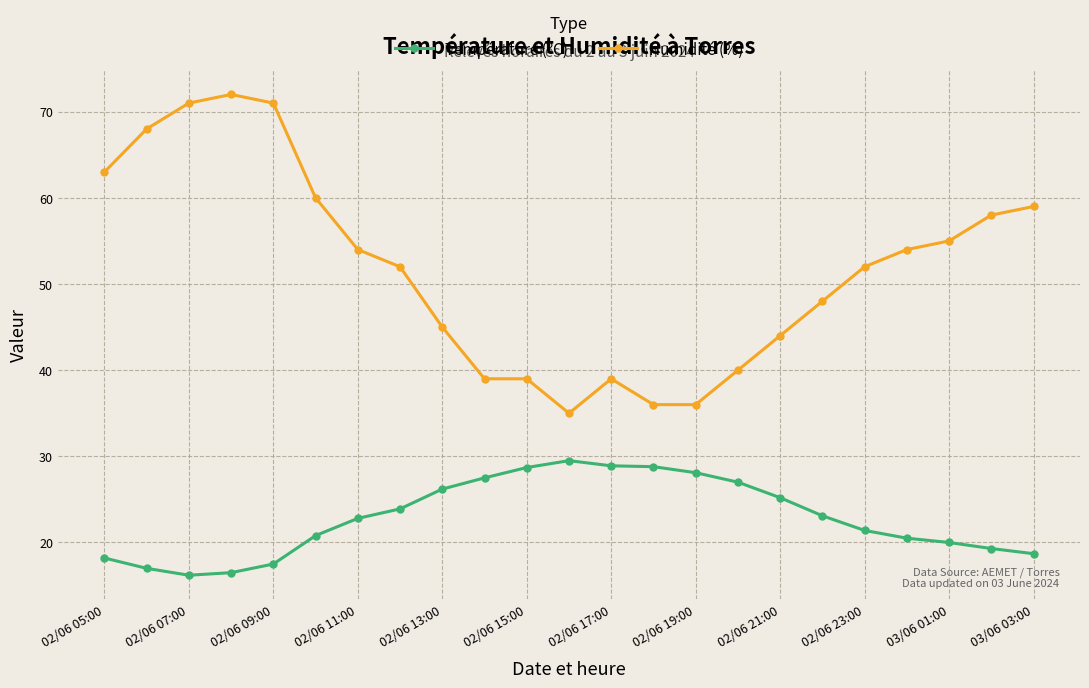

True or false: Température (ºC) and Humidité (%) cross at least once.

False